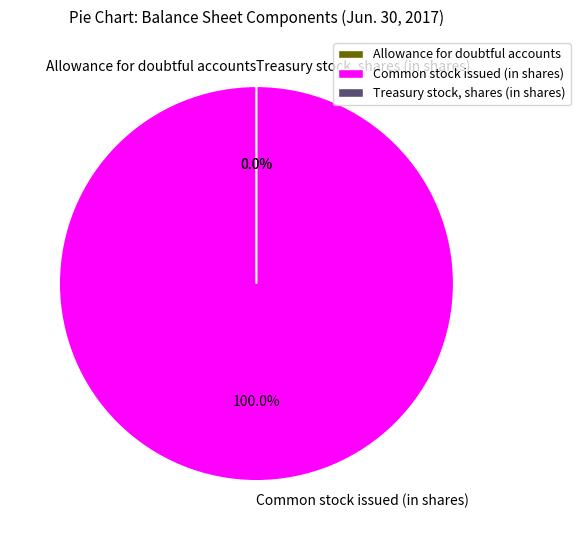

What is the largest slice in the pie chart?

Common stock issued (in shares)